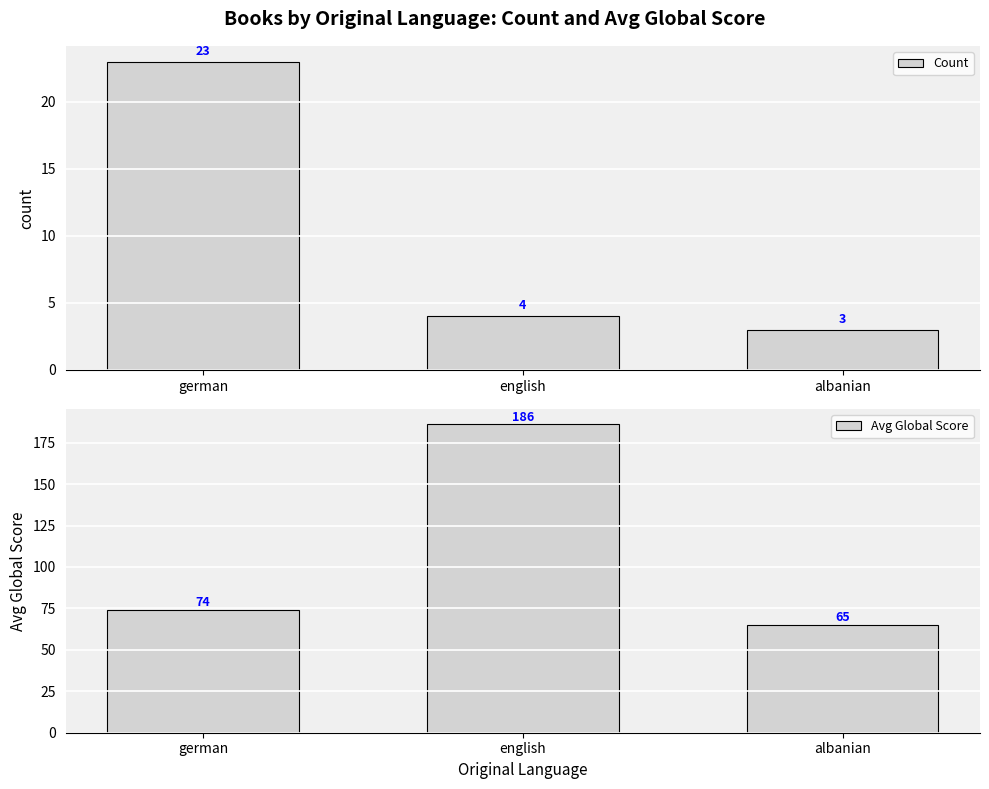

At which category is the sum across all series the highest?

english